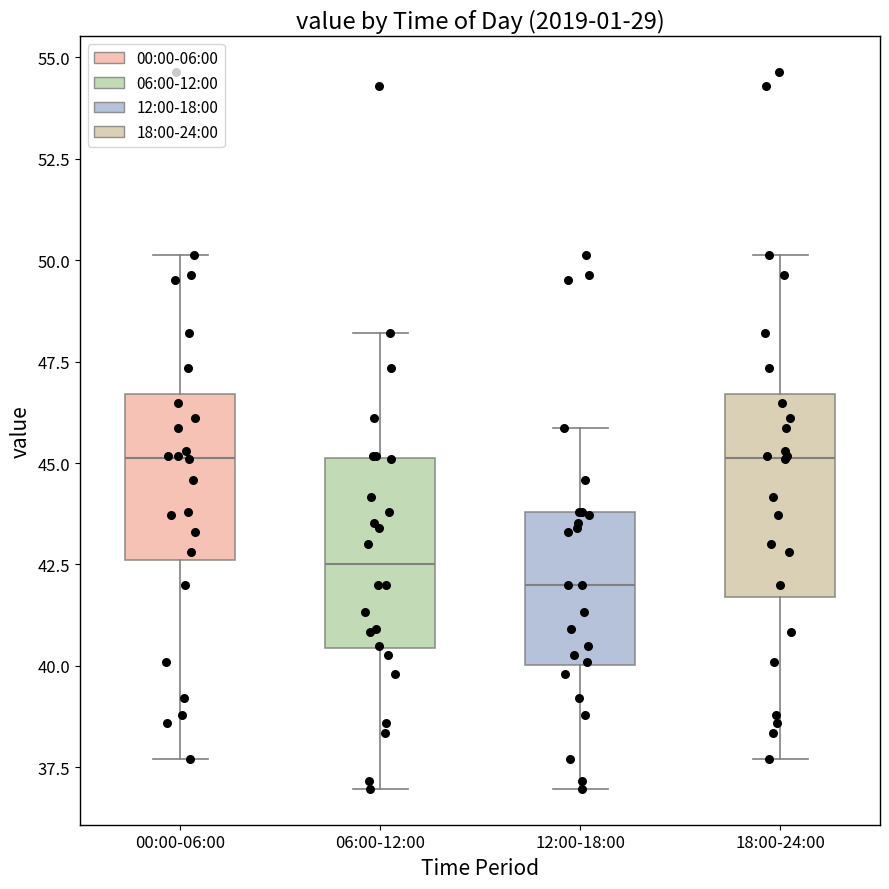

Where is the lower edge of the box for 00:00-06:00 on the y-axis? The values are not printed on the chart, so give them approximately, as read against the axis.

42.5